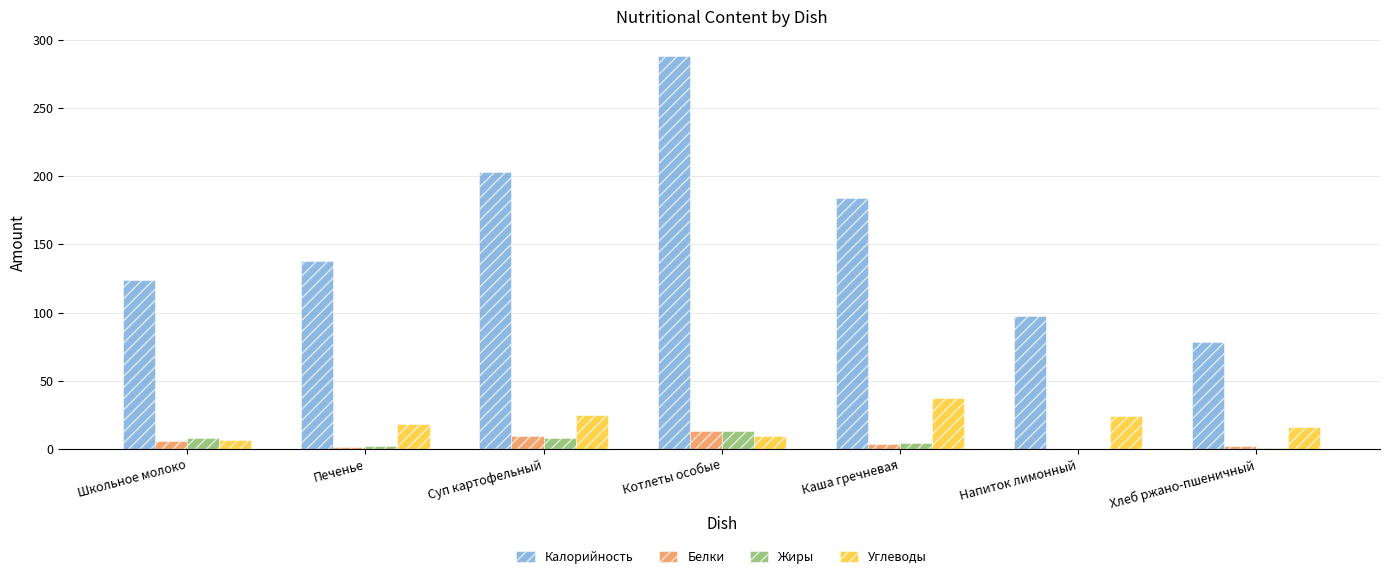

What is the maximum value shown in the chart?

287.6